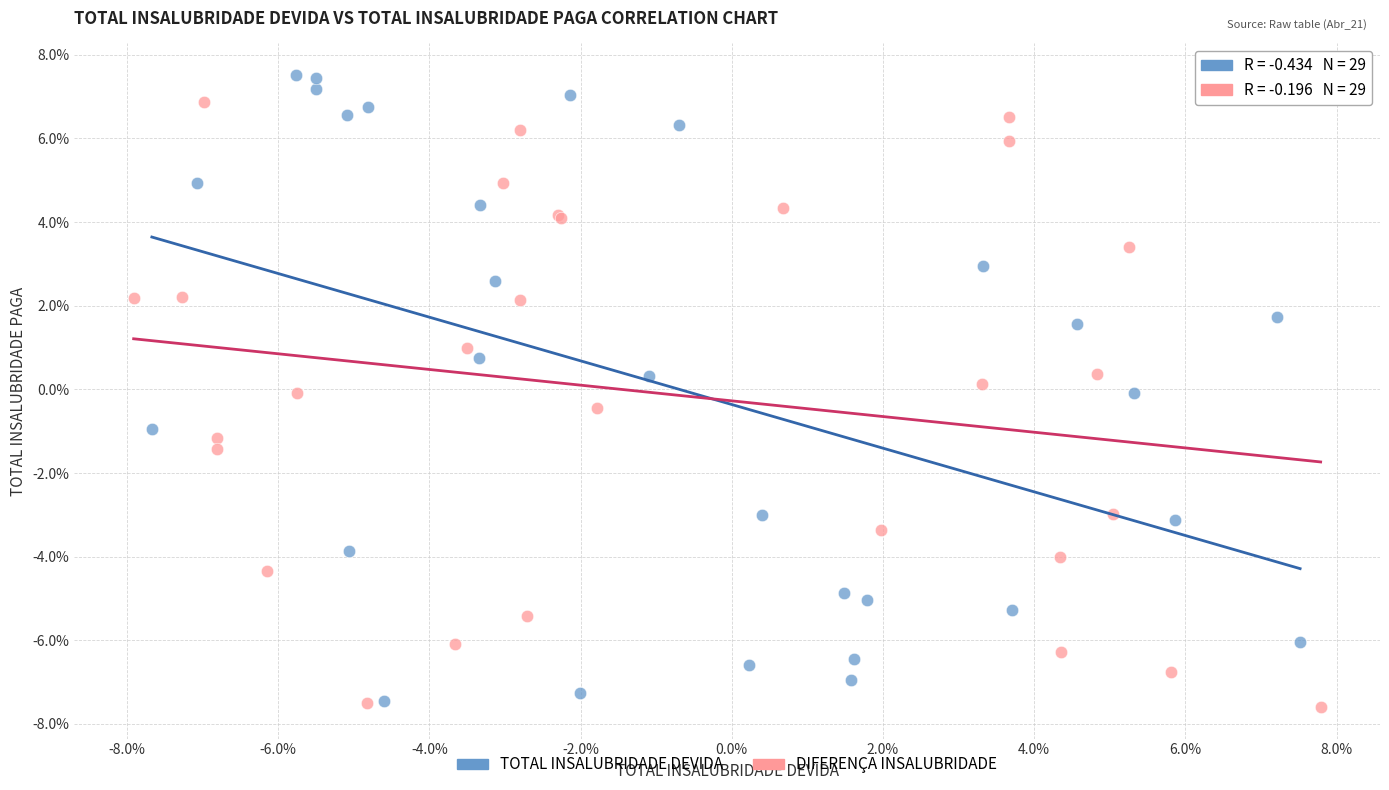

Which series has the widest spread of Y values?

TOTAL INSALUBRIDADE DEVIDA